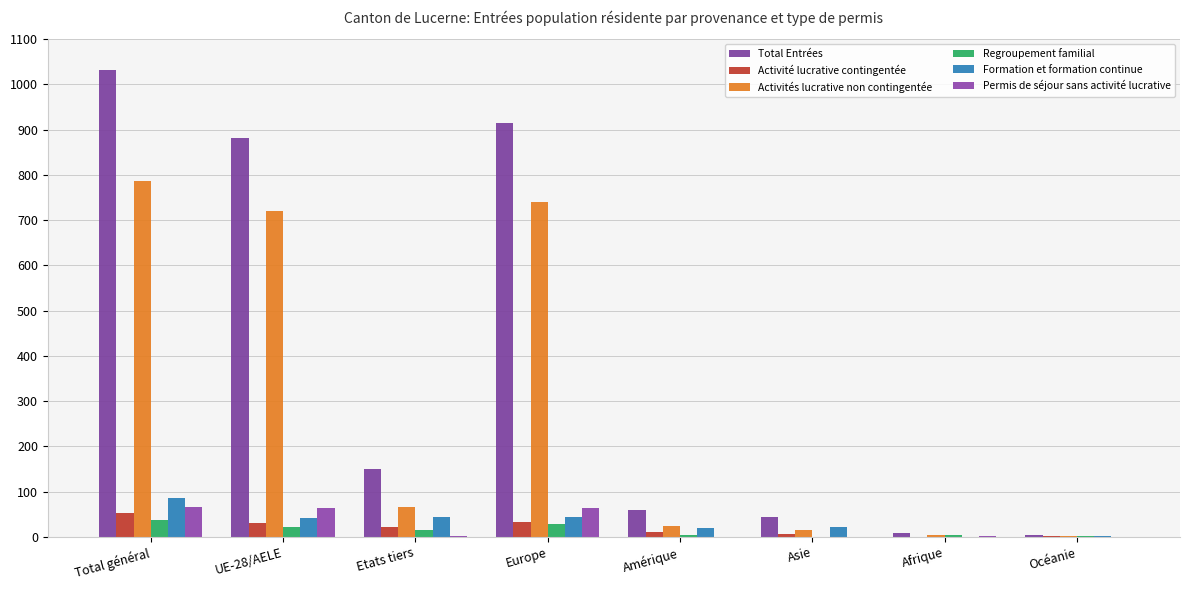

Which series has the largest total across all categories?

Total Entrées